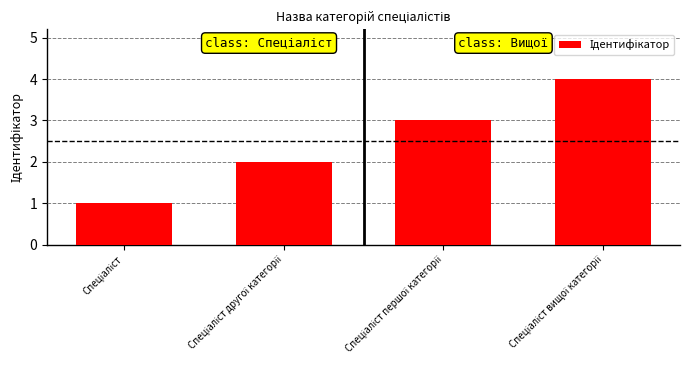

What is the sum of all values?

10